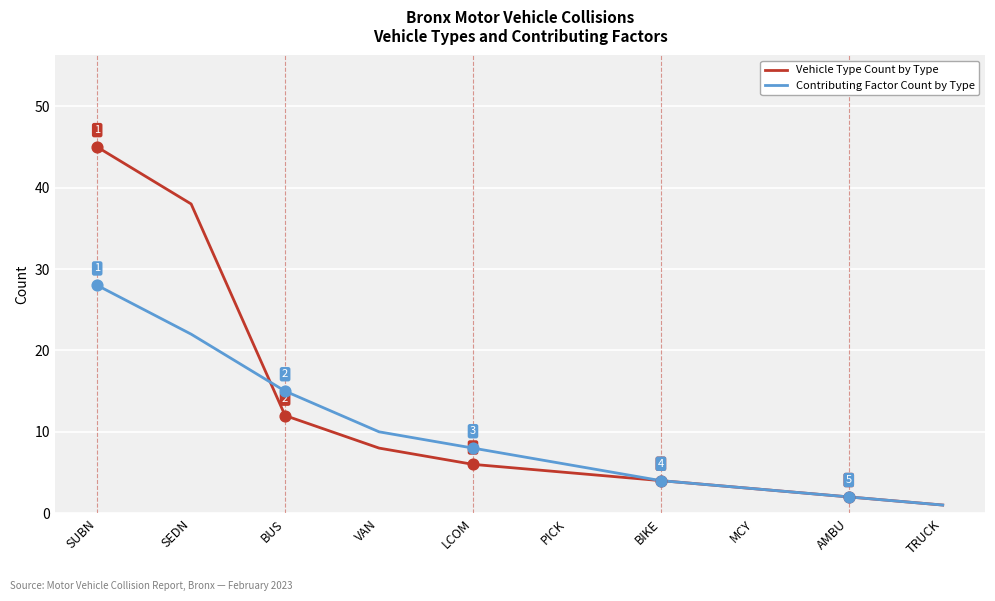

At which category is the sum across all series the highest?

SUBN